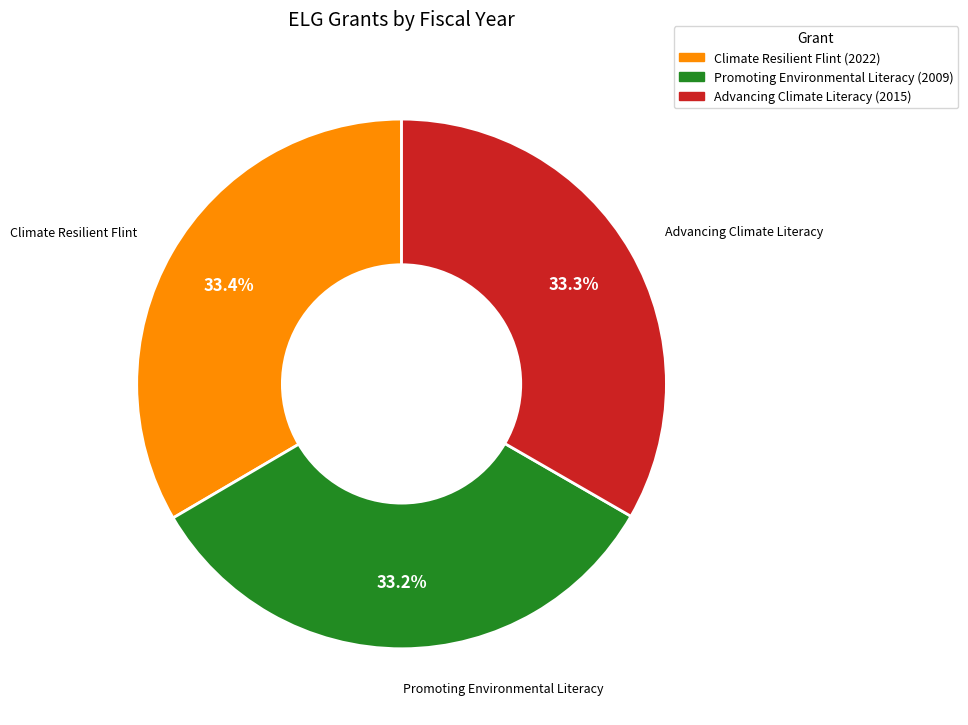

What is the ratio of the value at Climate Resilient Flint to the value at Advancing Climate Literacy?

1.0